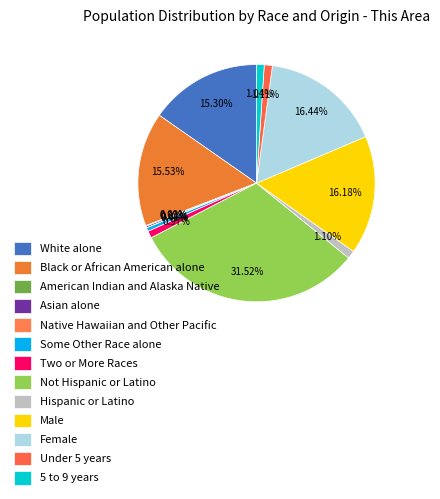

How many segments does this pie chart have?

13